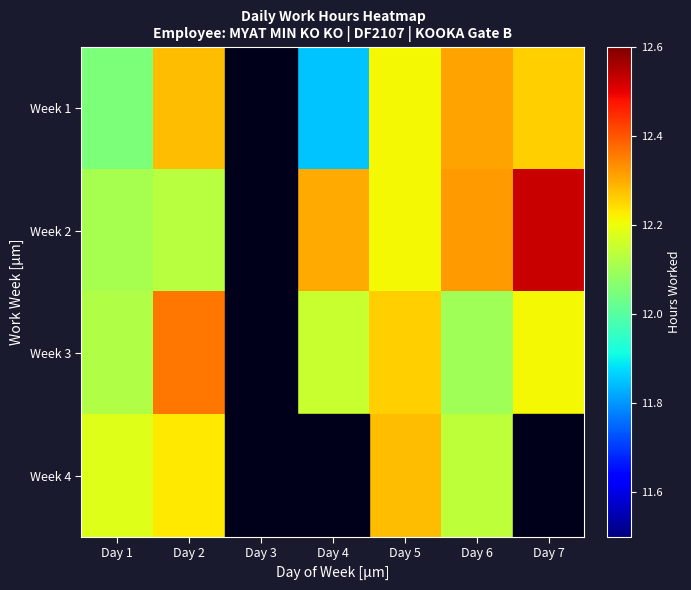

Count the number of data series in this chart.

4